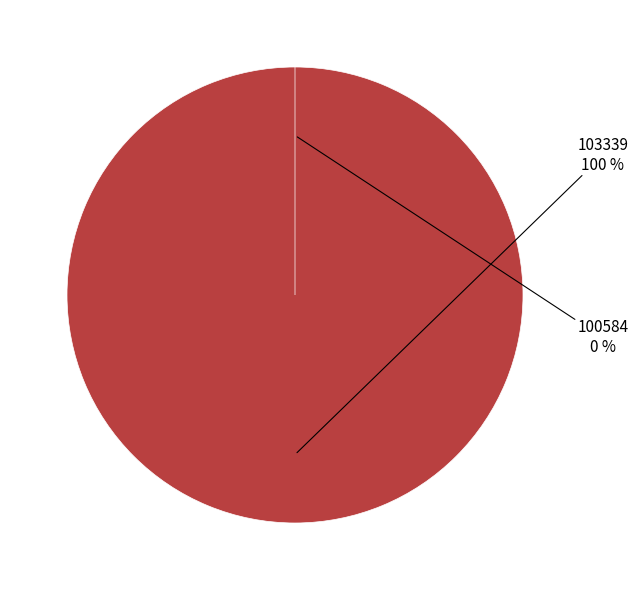

What percentage do 100584 and 103339 together represent?

100.0%